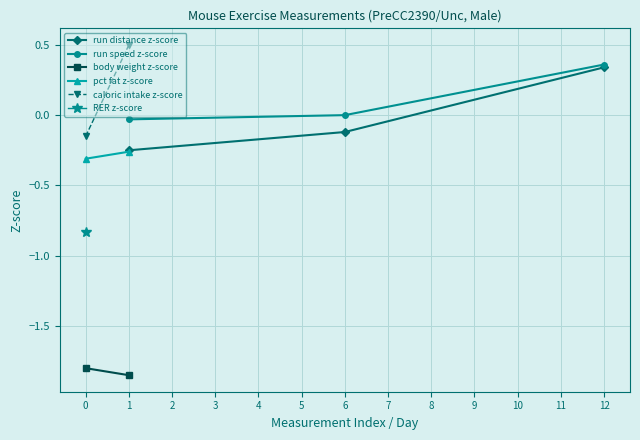

Rank the categories by run distance z-score value from lowest to highest.

1, 6, 12